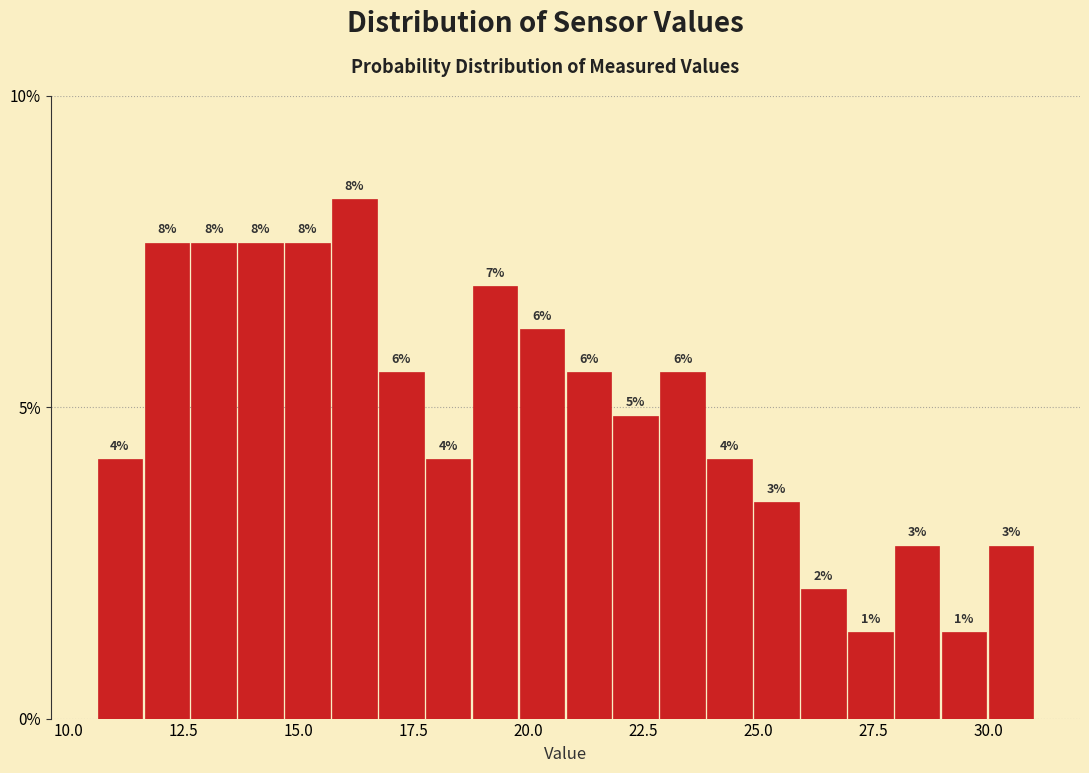

Around what value on the x-axis is the tallest bar? Give the approximate position of its centre, as read against the axis.

16.0